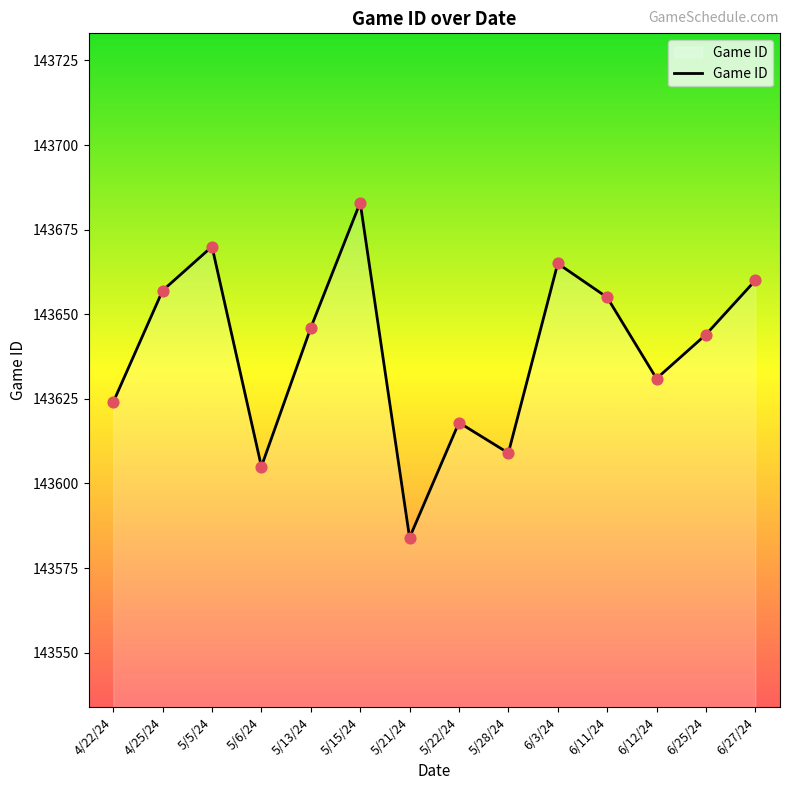

Approximately how many times larger is the value at 4/25/24 compared to 5/6/24?

1.0